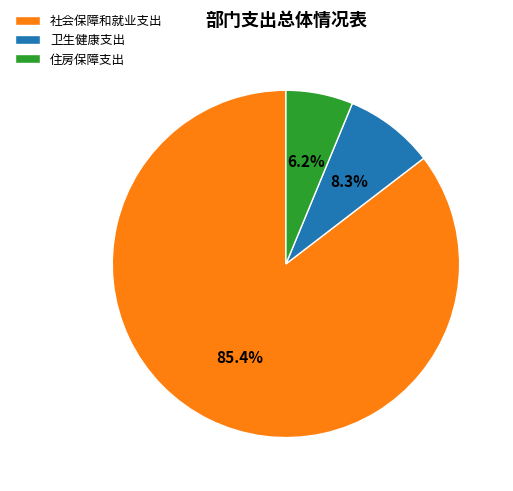

Do 卫生健康支出 and 住房保障支出 together represent more than half of the pie?

No